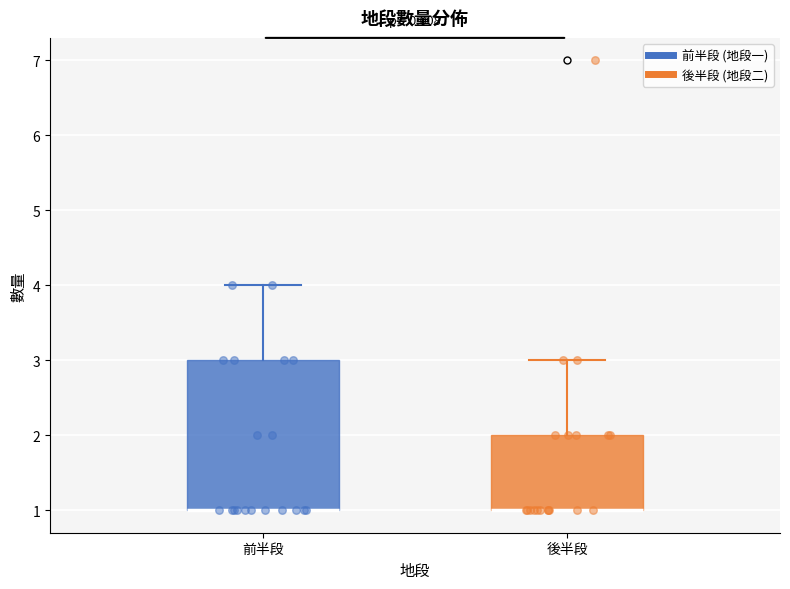

Reading left to right, read every box against the y-axis: the position of its median line, the range the box covers, and the ends of its whiskers. The values are not printed on the chart, so give them approximately, as read against the axis.

前半段: median 1 (drawn on the box's lower edge), box 1 to 3, whiskers 1 to 4
後半段: median 1 (drawn on the box's lower edge), box 1 to 2, whiskers 1 to 3